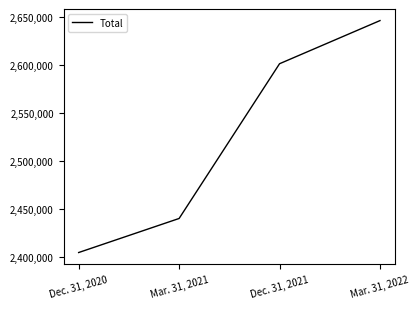

Rank the categories by value from highest to lowest.

Mar. 31, 2022, Dec. 31, 2021, Mar. 31, 2021, Dec. 31, 2020